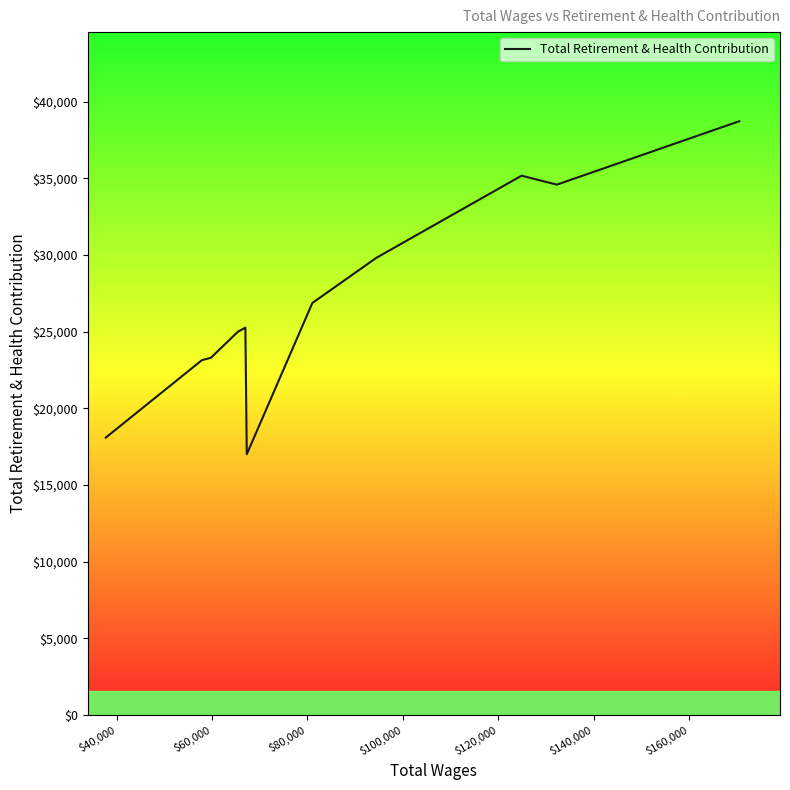

What is the greatest value displayed?

38721